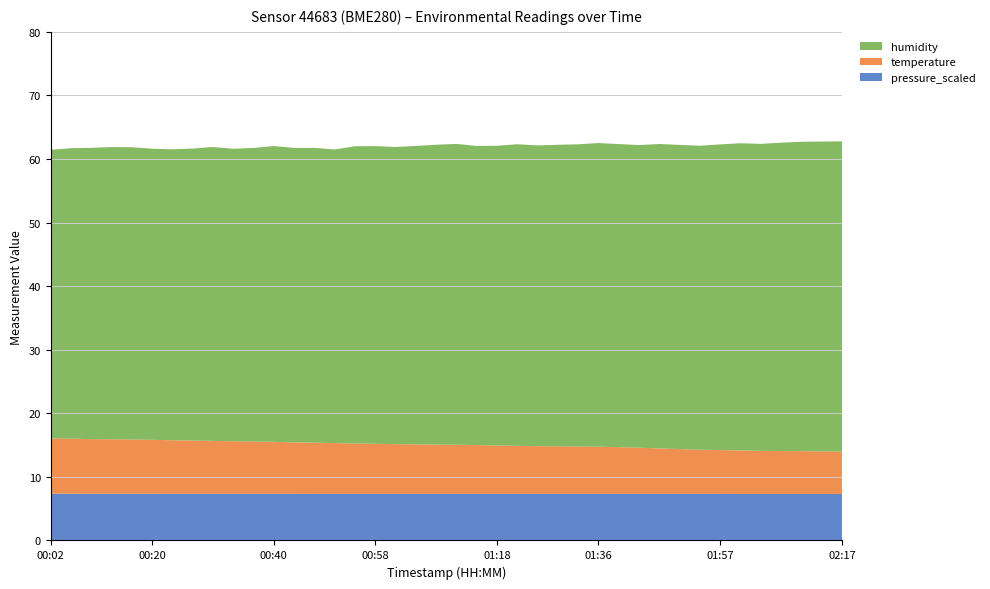

Reading right to left, extract all data points from this chart.

temperature: 02:17=6.6	02:14=6.7	02:11=6.7	02:07=6.8	02:04=6.8	02:00=6.8	01:57=6.9	01:53=7.0	01:50=7.0	01:46=7.2	01:43=7.3	01:39=7.4	01:36=7.4	01:32=7.5	01:29=7.5	01:25=7.5	01:22=7.6	01:18=7.6	01:15=7.7	01:12=7.7	01:08=7.8	01:05=7.8	01:01=7.8	00:58=7.9	00:54=7.9	00:51=8.0	00:47=8.1	00:44=8.1	00:40=8.2	00:37=8.2	00:33=8.3	00:30=8.3	00:27=8.4	00:23=8.4	00:20=8.5	00:16=8.5	00:13=8.6	00:09=8.6	00:06=8.7	00:02=8.7
humidity: 02:17=48.8	02:14=48.7	02:11=48.7	02:07=48.5	02:04=48.3	02:00=48.3	01:57=48.1	01:53=47.8	01:50=47.9	01:46=47.9	01:43=47.6	01:39=47.7	01:36=47.8	01:32=47.5	01:29=47.4	01:25=47.3	01:22=47.4	01:18=47.1	01:15=47.0	01:12=47.3	01:08=47.2	01:05=46.9	01:01=46.7	00:58=46.8	00:54=46.8	00:51=46.2	00:47=46.4	00:44=46.3	00:40=46.5	00:37=46.2	00:33=46.0	00:30=46.2	00:27=45.9	00:23=45.8	00:20=45.8	00:16=46.0	00:13=46.0	00:09=45.8	00:06=45.7	00:02=45.4
pressure_scaled: 02:17=7.3	02:14=7.3	02:11=7.3	02:07=7.3	02:04=7.3	02:00=7.3	01:57=7.3	01:53=7.3	01:50=7.3	01:46=7.3	01:43=7.3	01:39=7.3	01:36=7.3	01:32=7.3	01:29=7.3	01:25=7.3	01:22=7.3	01:18=7.3	01:15=7.3	01:12=7.3	01:08=7.3	01:05=7.3	01:01=7.3	00:58=7.3	00:54=7.3	00:51=7.3	00:47=7.3	00:44=7.3	00:40=7.3	00:37=7.3	00:33=7.3	00:30=7.3	00:27=7.3	00:23=7.3	00:20=7.3	00:16=7.3	00:13=7.3	00:09=7.3	00:06=7.3	00:02=7.3